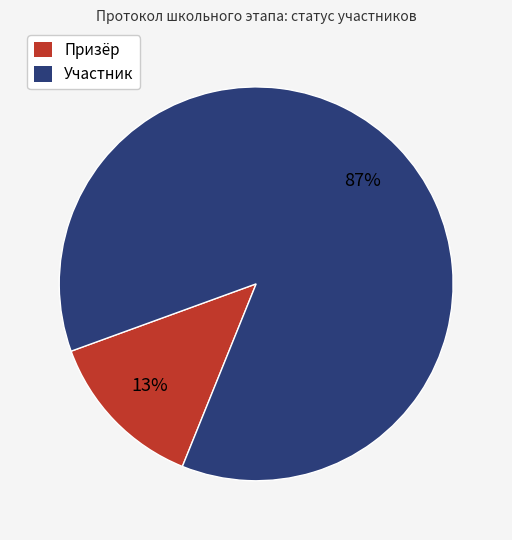

Between Участник and Призёр, which is larger?

Участник